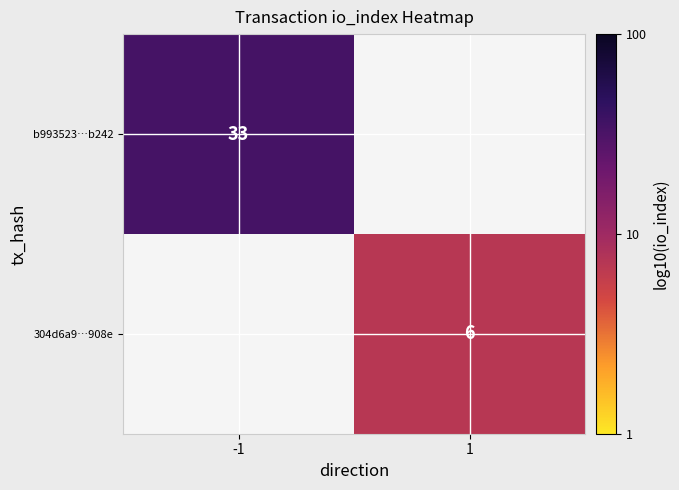

Is the value of 304d6a9…908e at 1 greater than the value of b993523…b242 at -1?

No